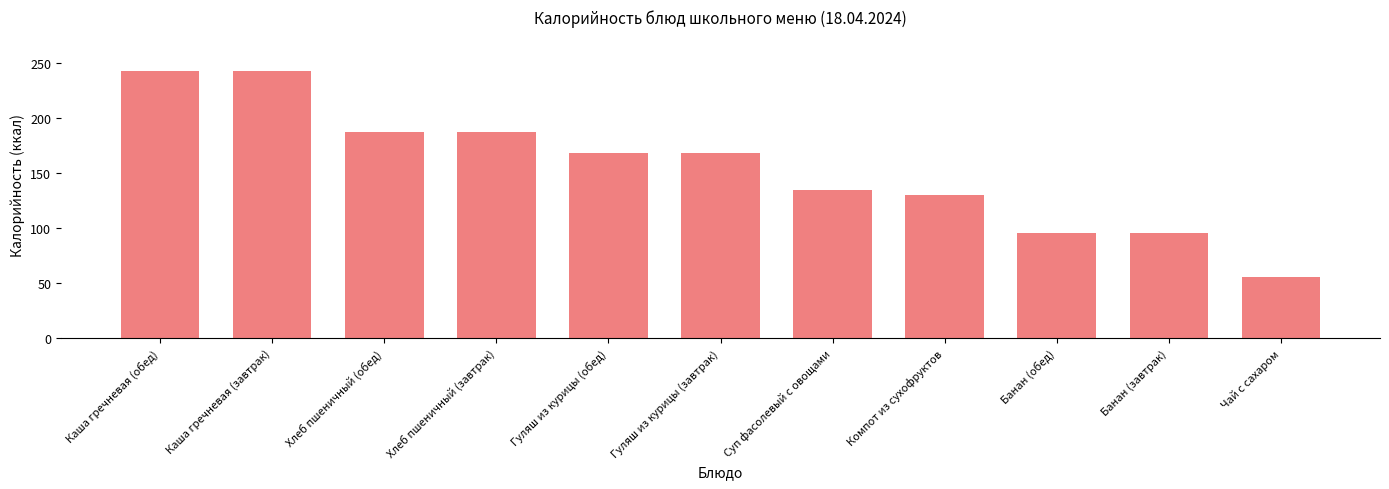

Which label corresponds to the smallest value in the chart?

Чай с сахаром